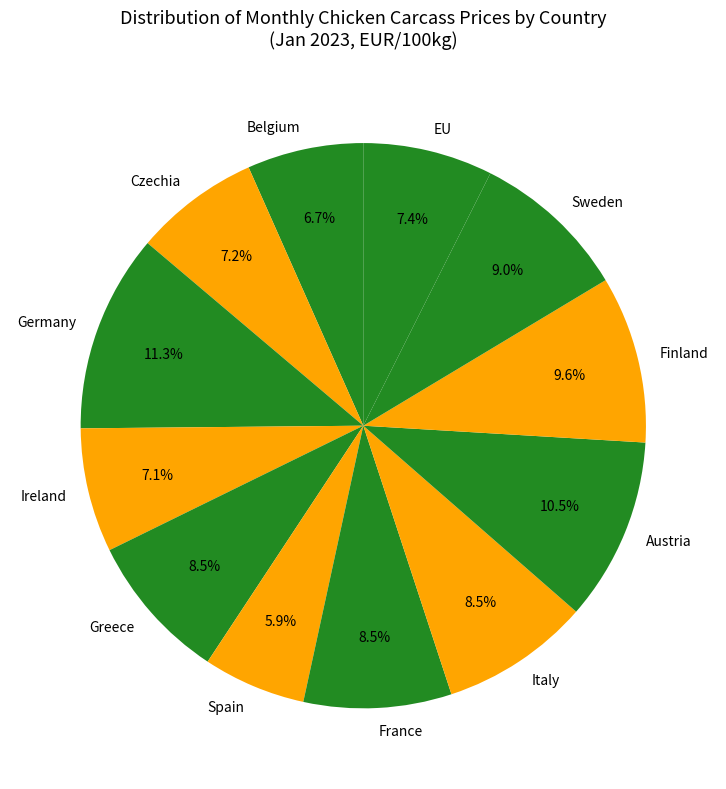

Which category has the smallest portion of the pie?

Spain